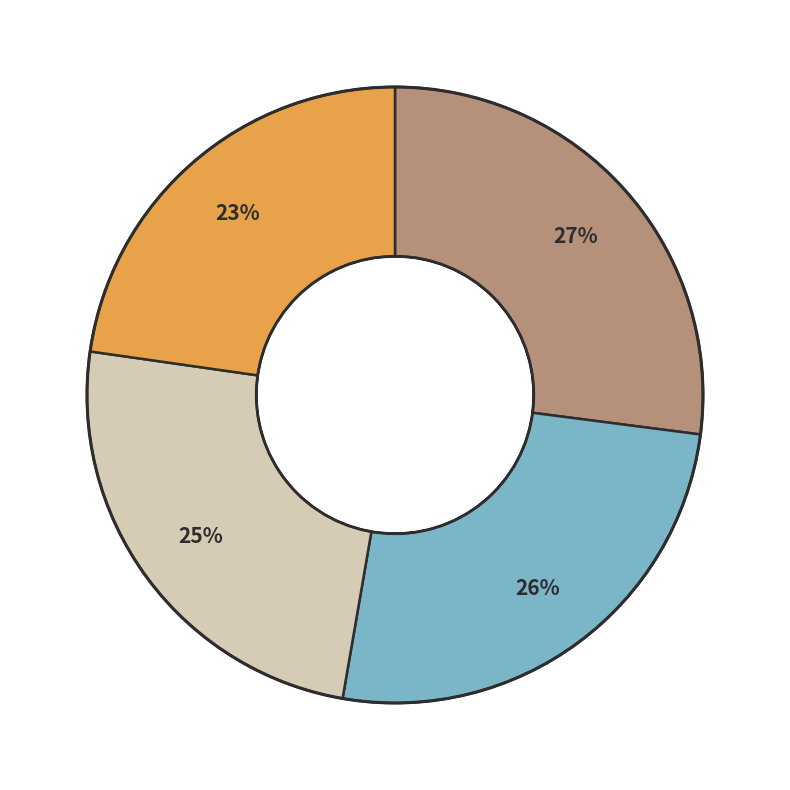

Does any single category account for the majority?

No